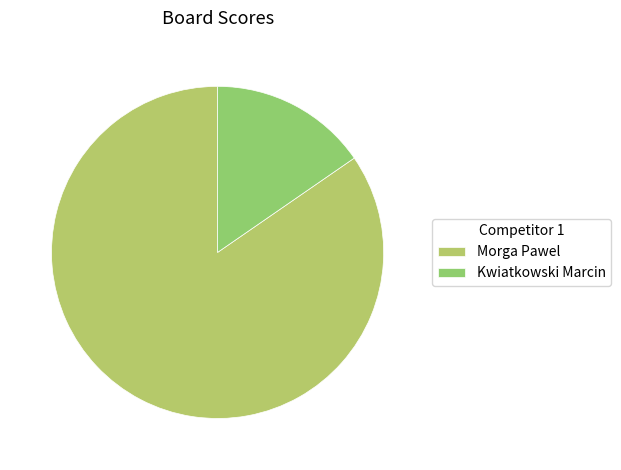

To the nearest percent, what is the difference between the largest and smallest slice percentages?

69%